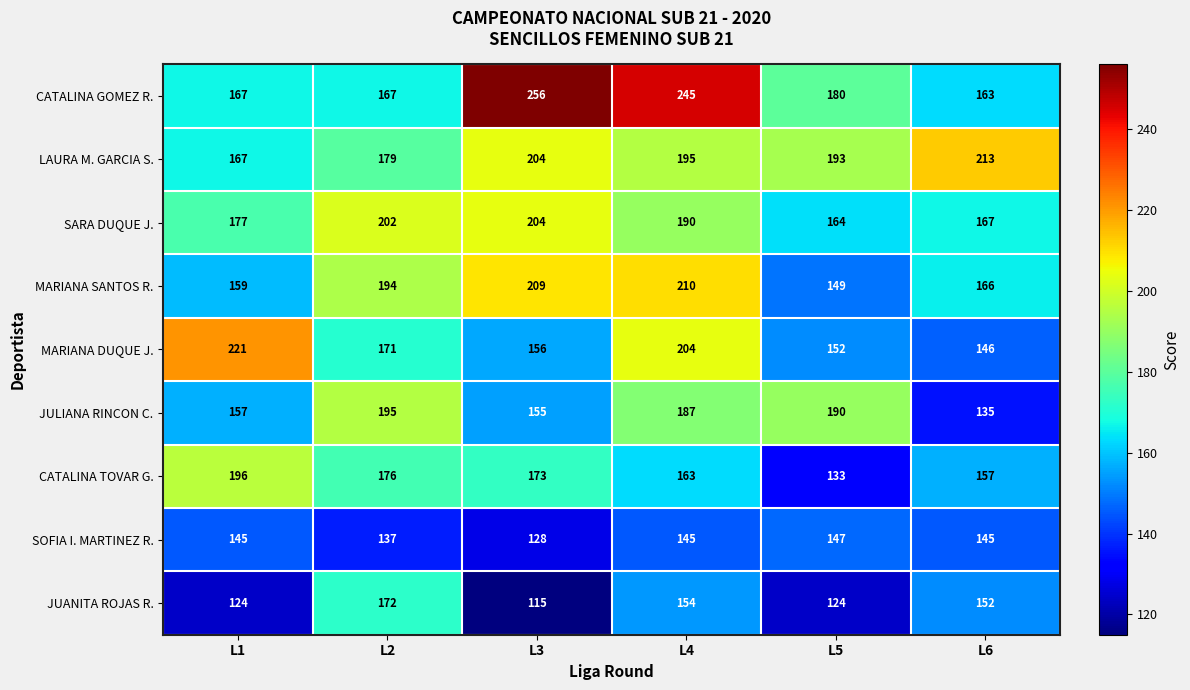

The JULIANA RINCON C. series shows 101 at L2. True or false?

False